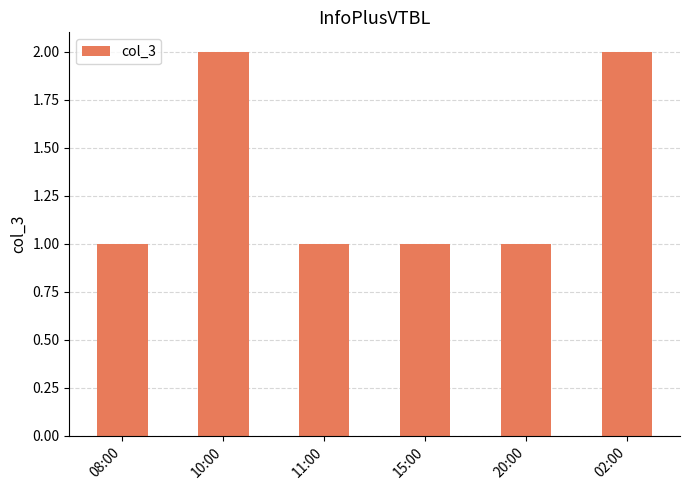

Reading left to right, extract all data points from this chart.

1	2	1	1	1	2